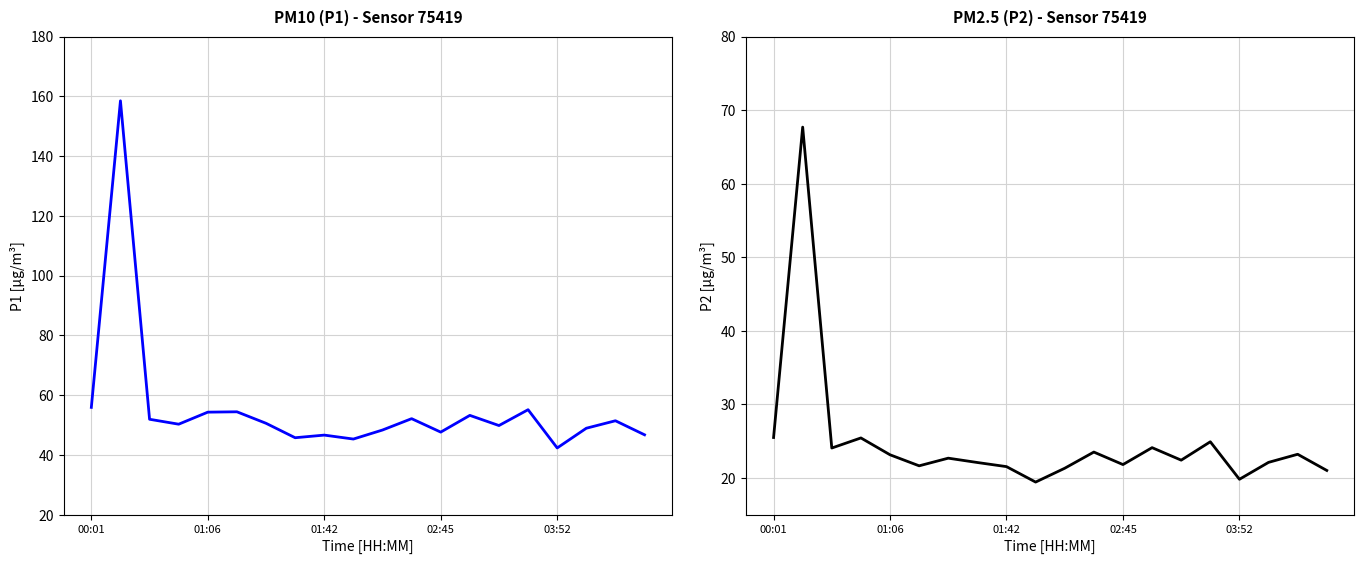

At which label does P2 reach its minimum?

9